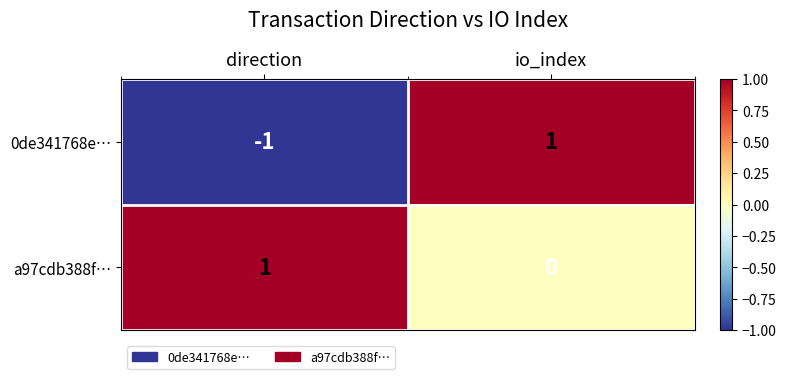

What is the spread (max minus min) of values at io_index?

1